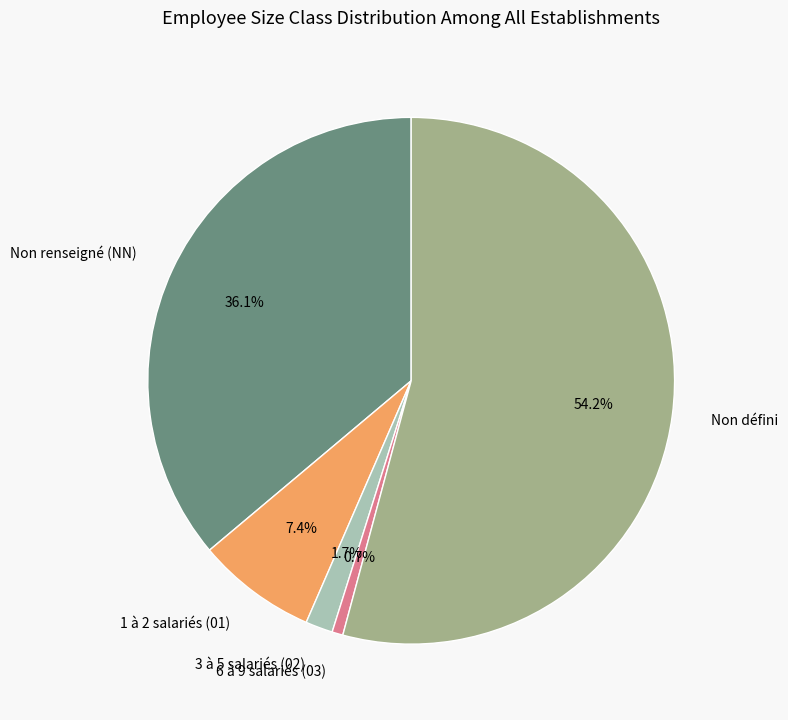

What portion of the pie excludes 1 à 2 salariés (01)?

92.6%